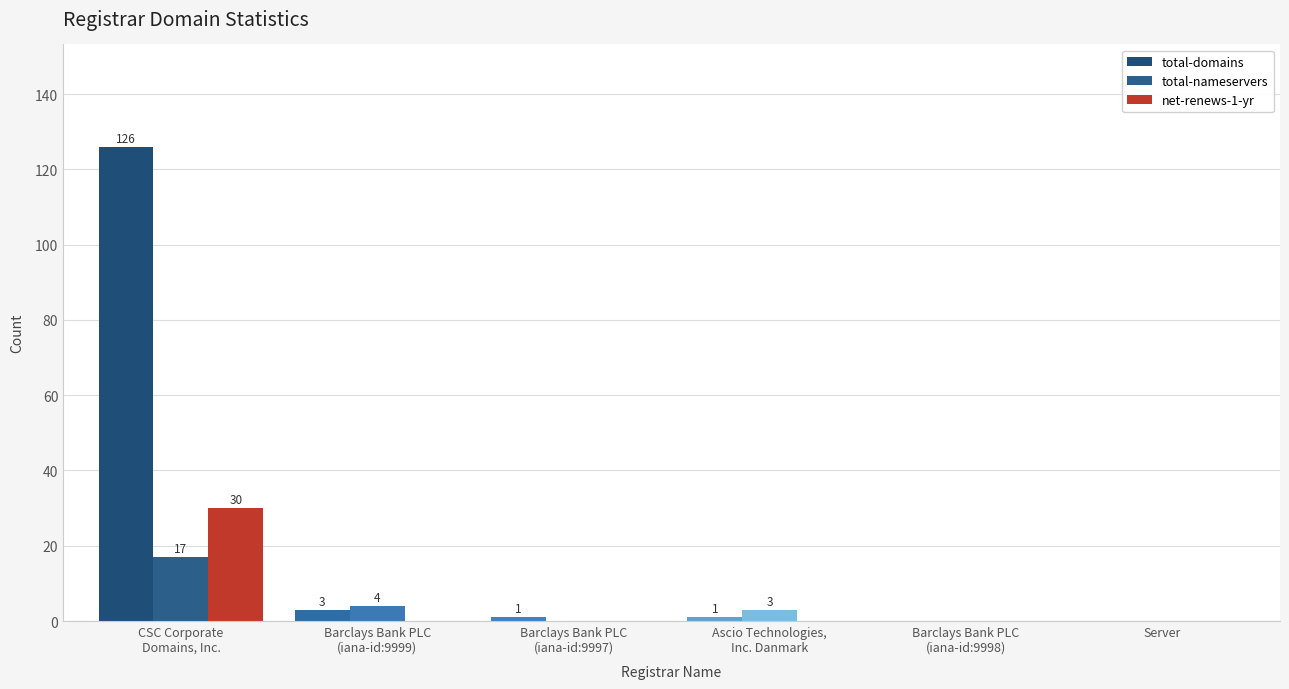

Which series has the widest spread of values?

total-domains